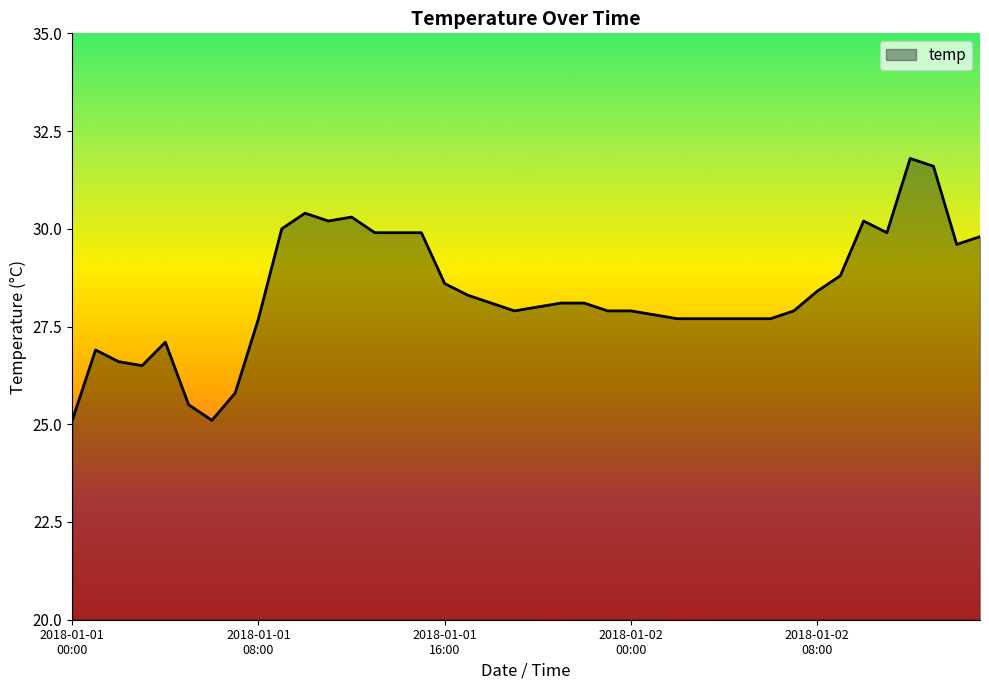

Count the number of categories in the chart.

40